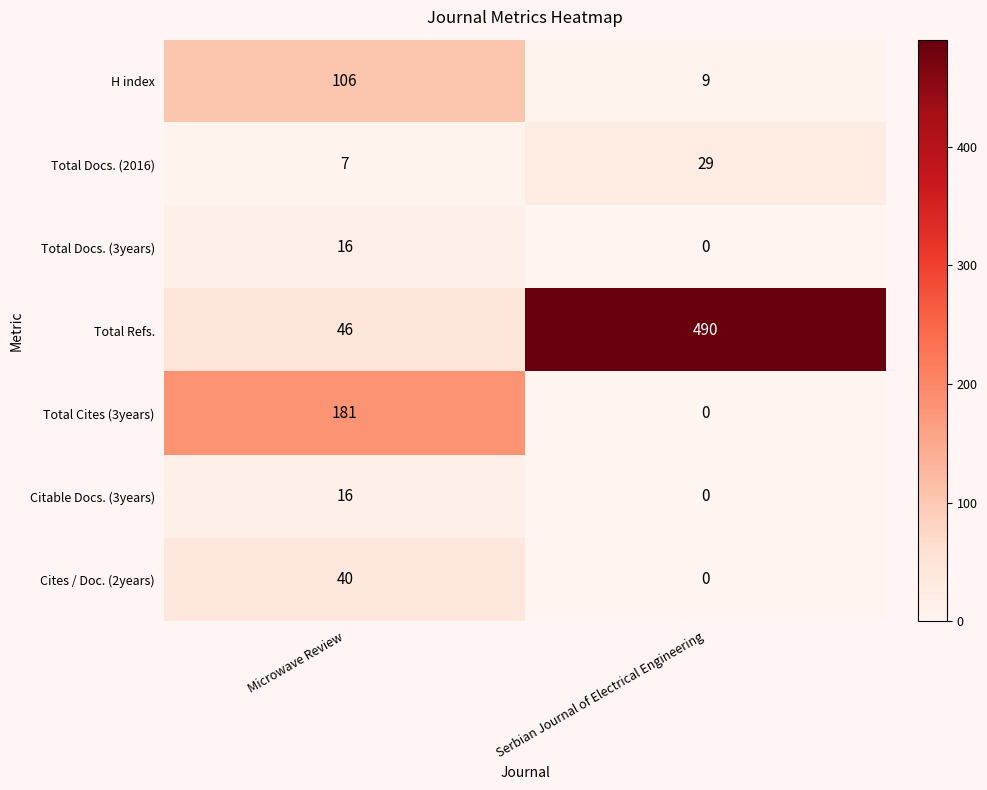

Count the number of data series in this chart.

7